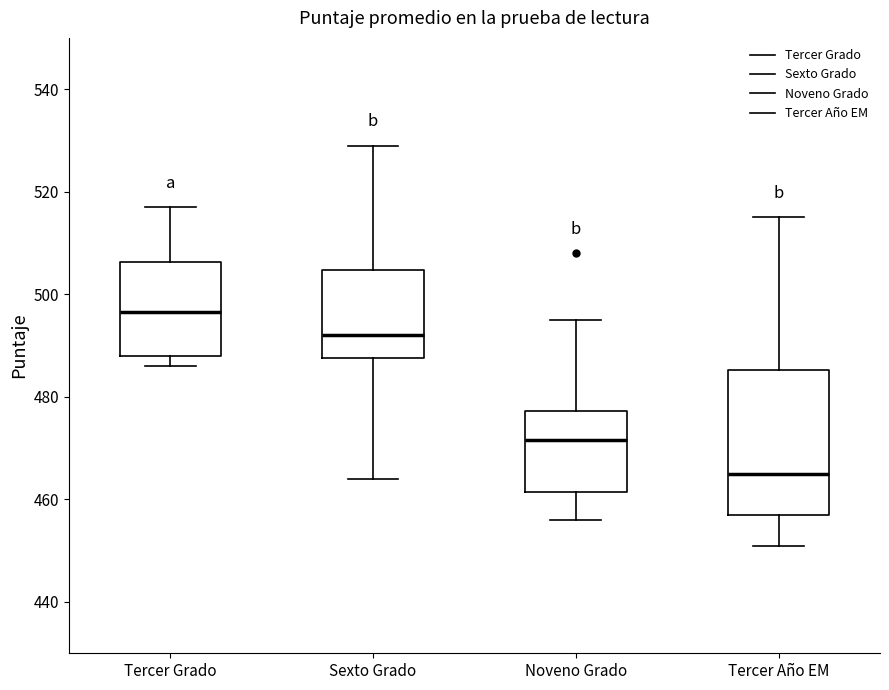

Reading left to right, read every box against the y-axis: the position of its median line, the range the box covers, and the ends of its whiskers. The values are not printed on the chart, so give them approximately, as read against the axis.

Tercer Grado: median 496, box 488 to 506, whiskers 486 to 518
Sexto Grado: median 492, box 488 to 504, whiskers 464 to 530
Noveno Grado: median 472, box 462 to 478, whiskers 456 to 496
Tercer Año EM: median 466, box 458 to 486, whiskers 452 to 516